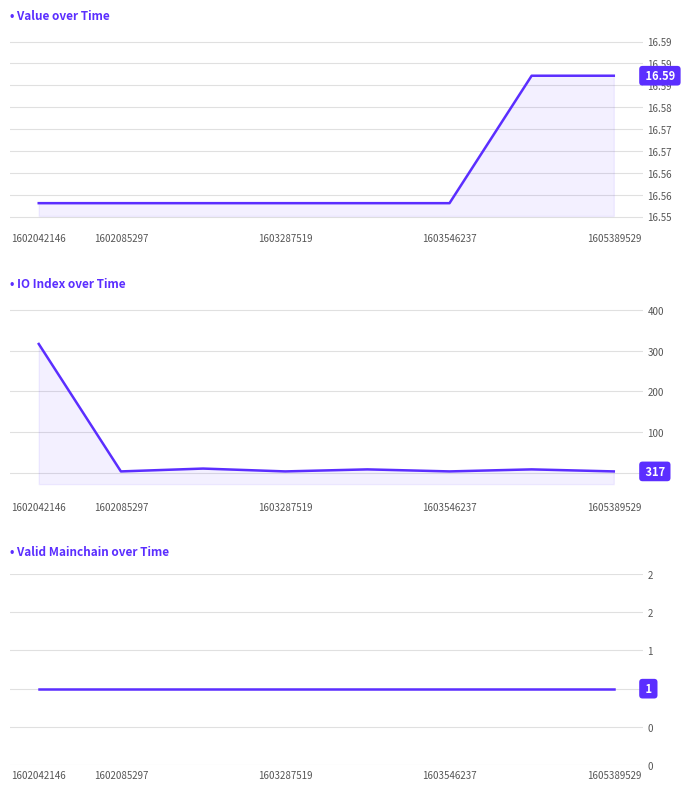

What is the value of the valid_mainchain point at the 5th from the left?

1.0